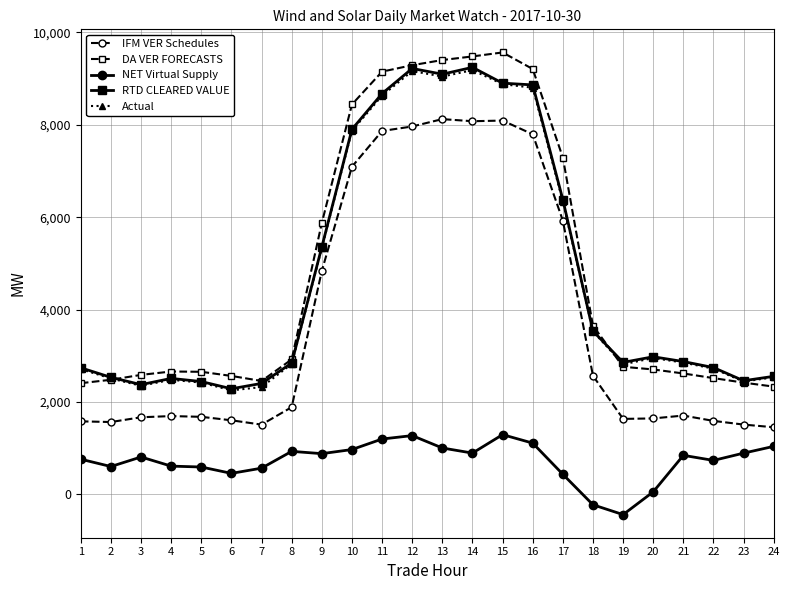

What is the value of the DA VER FORECASTS point at the 17th from the left?

7291.5